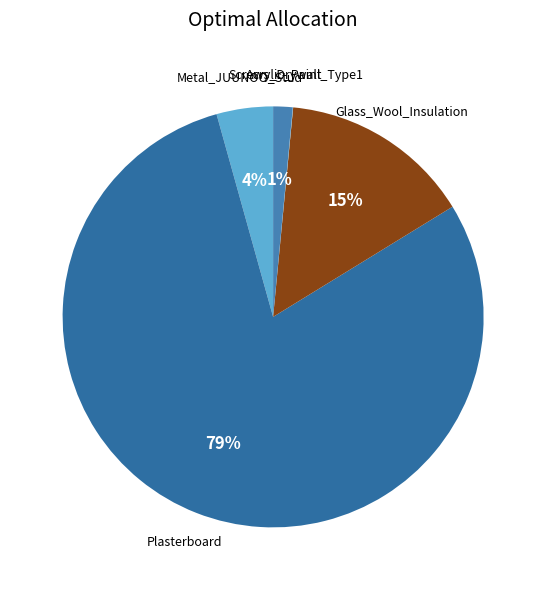

Which category has the biggest portion of the pie?

Plasterboard